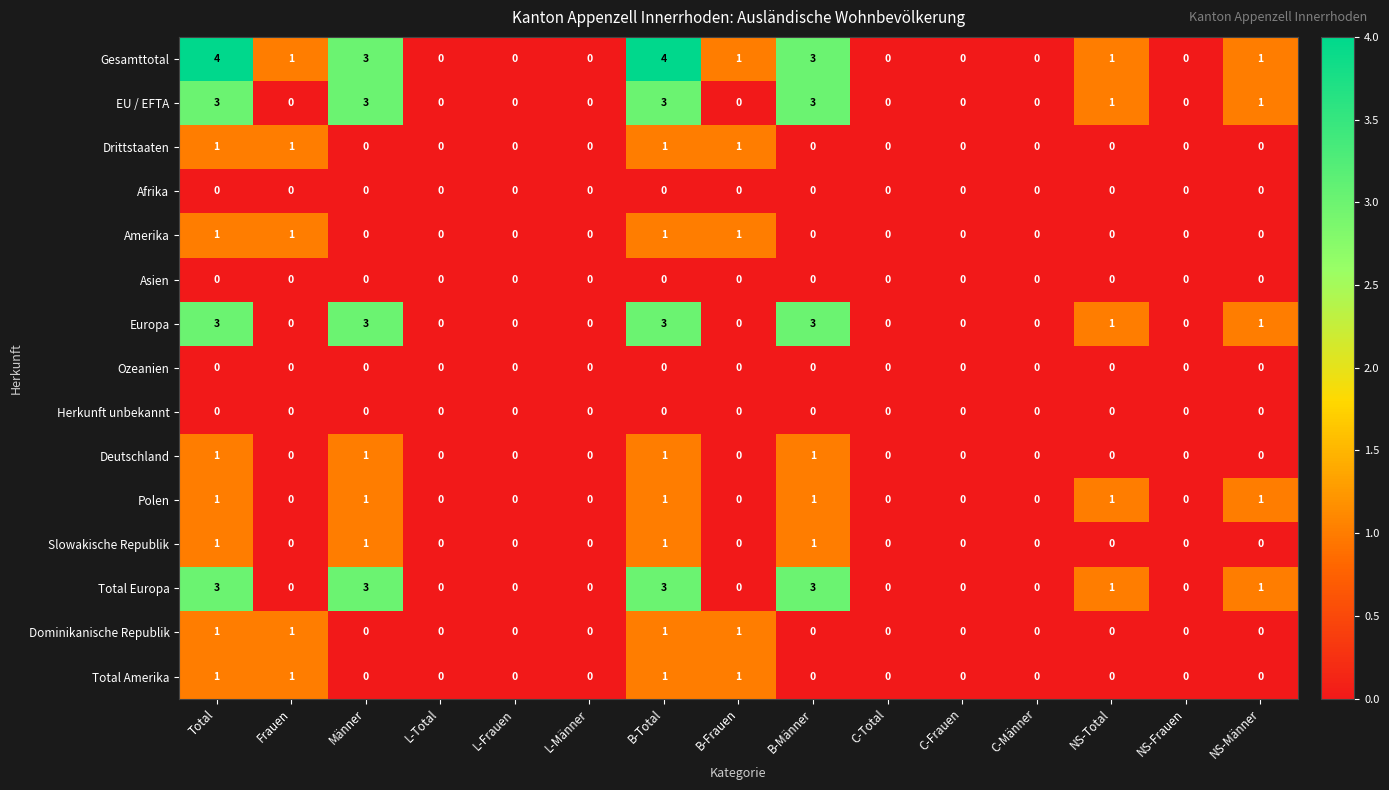

What is the difference between the second highest and minimum values in the Gesamttotal series?

4